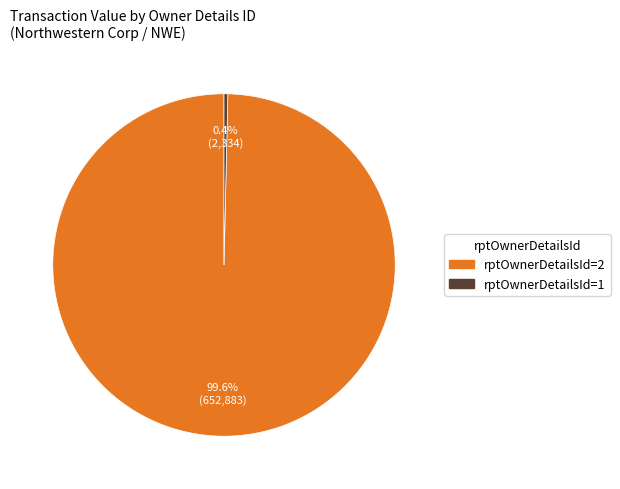

Is there a majority slice in this chart?

Yes